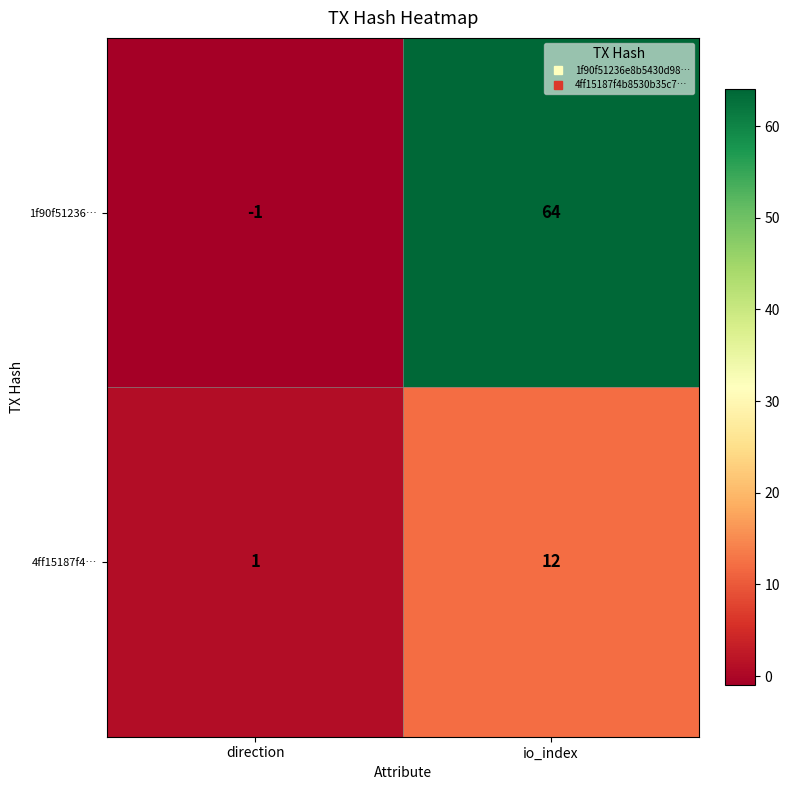

What is the average value of the 1f90f51236… series?

32